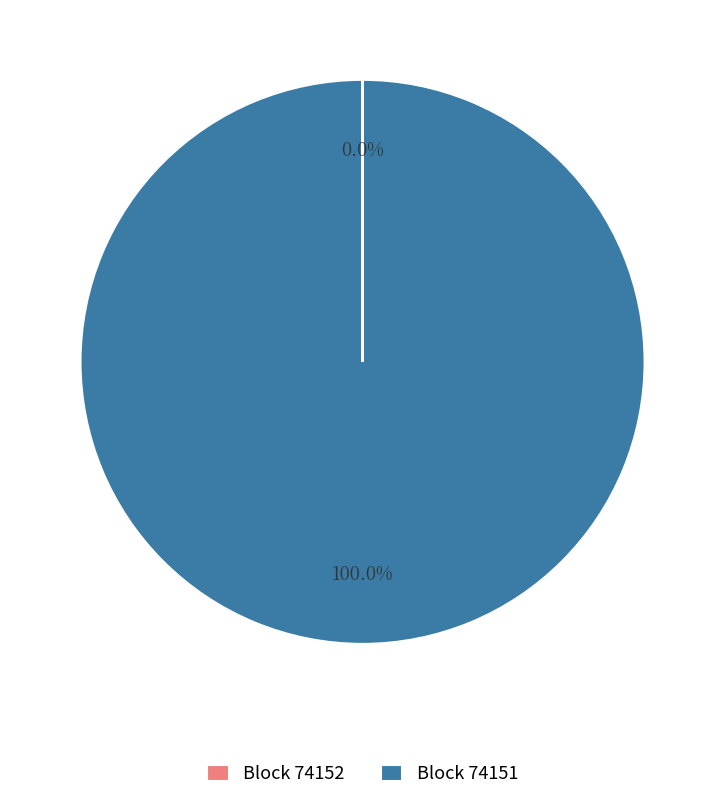

Does any single category account for the majority?

Yes